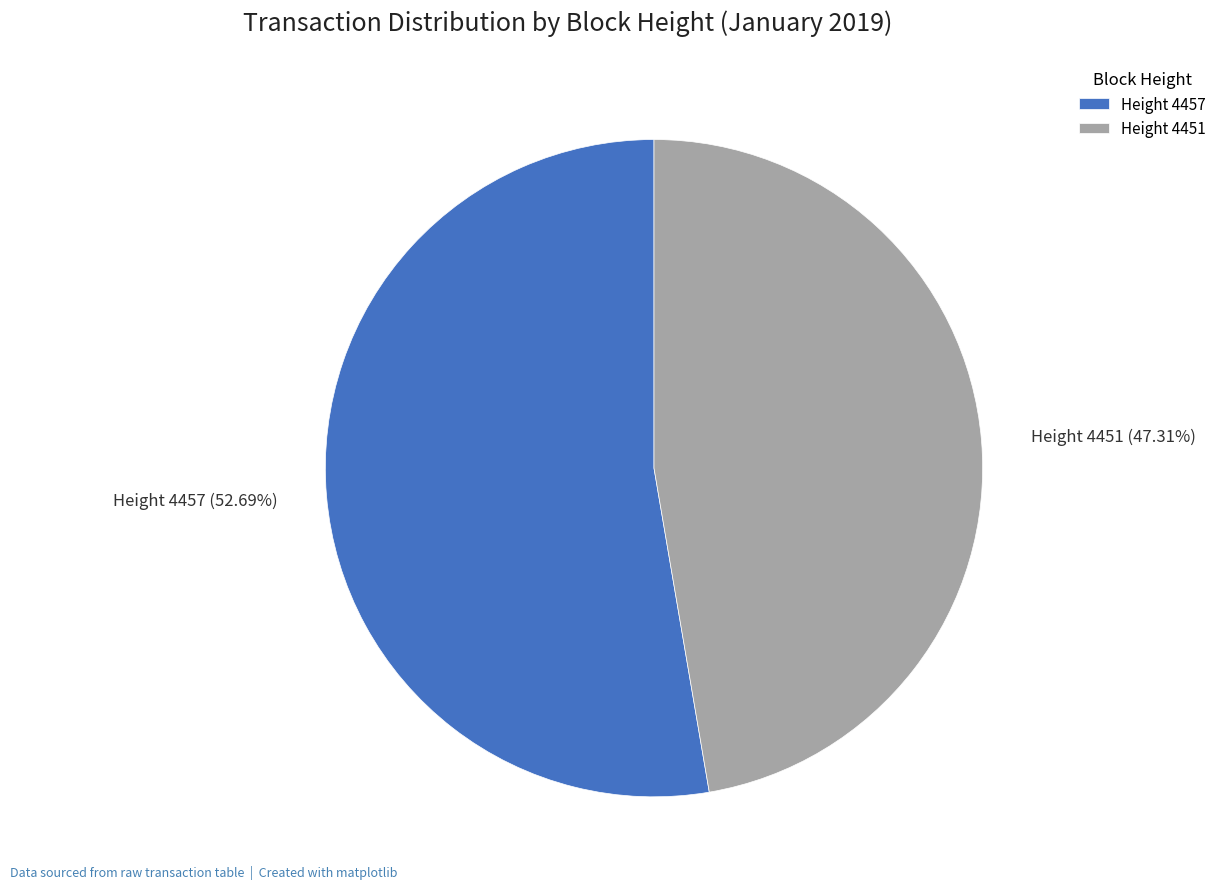

Which has a higher value, Height 4457 or Height 4451?

Height 4457